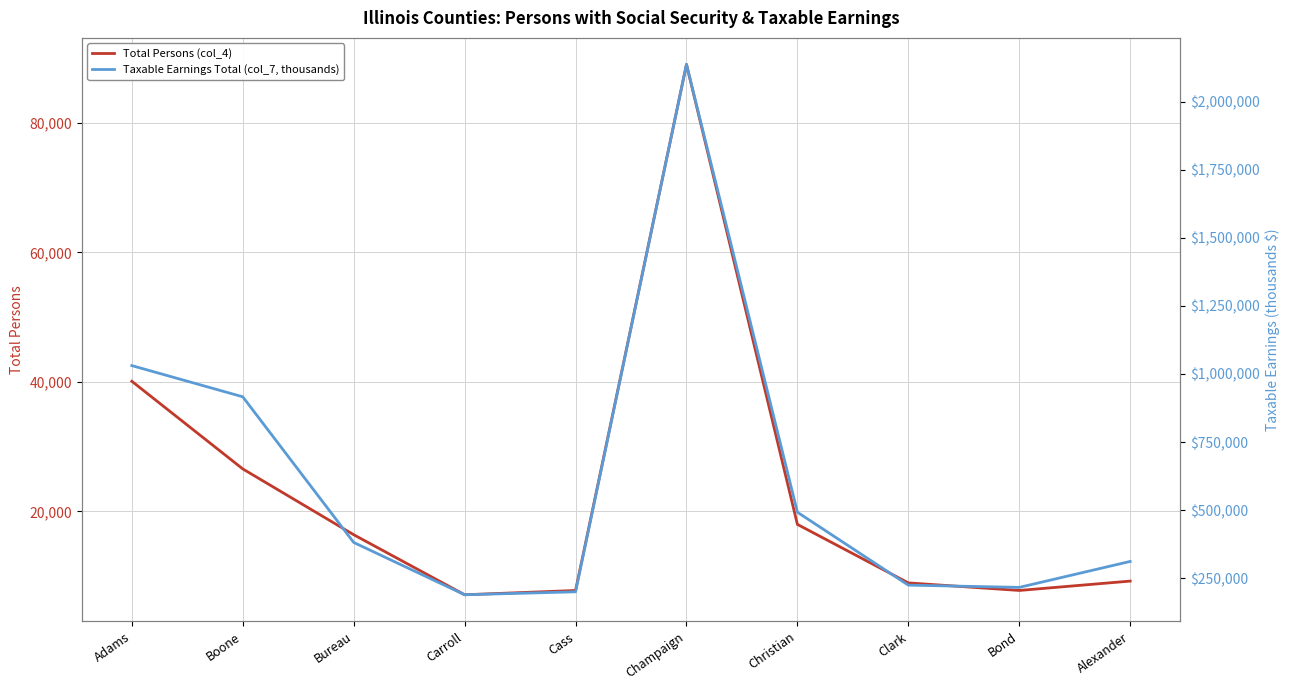

Where is Total Persons (col_4) nearest to the value 48070?

Adams